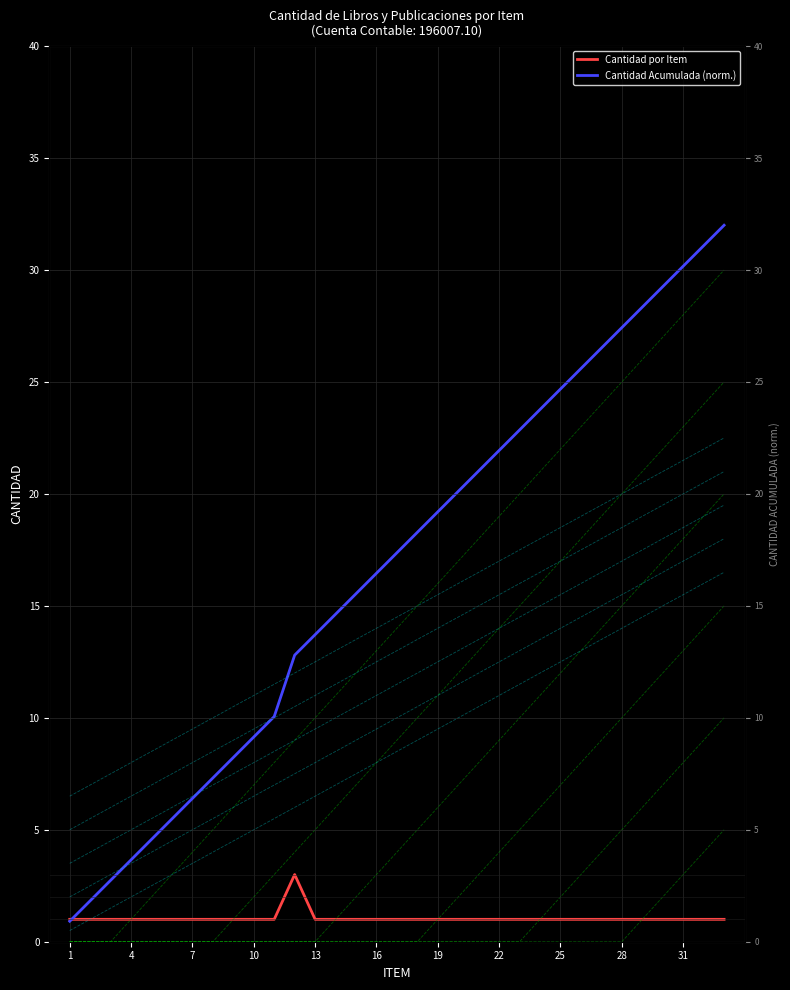

How many lines are shown in the chart?

2